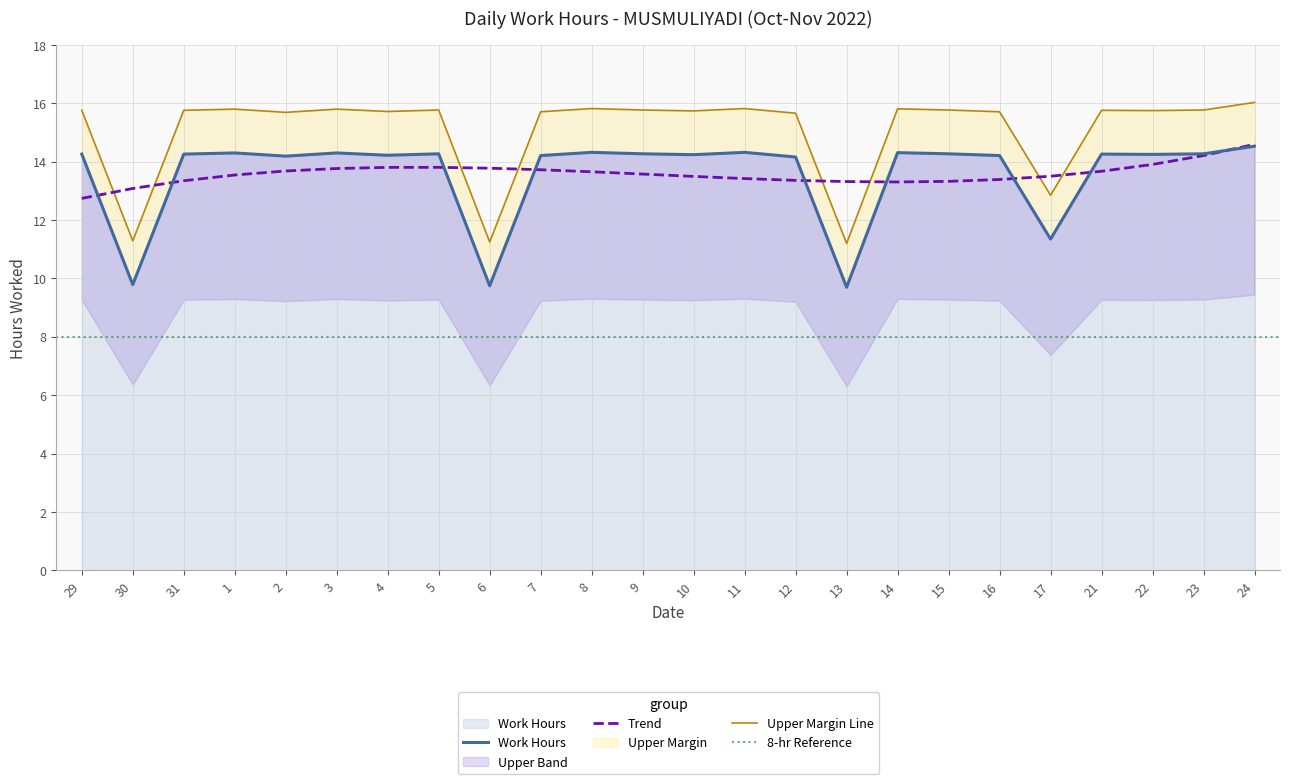

Which category has the highest value across all series?

24